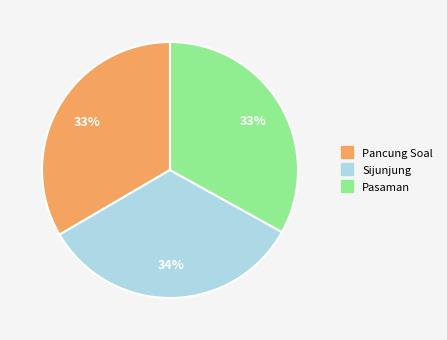

Approximately how many times larger is the value at Pancung Soal compared to Sijunjung?

1.0